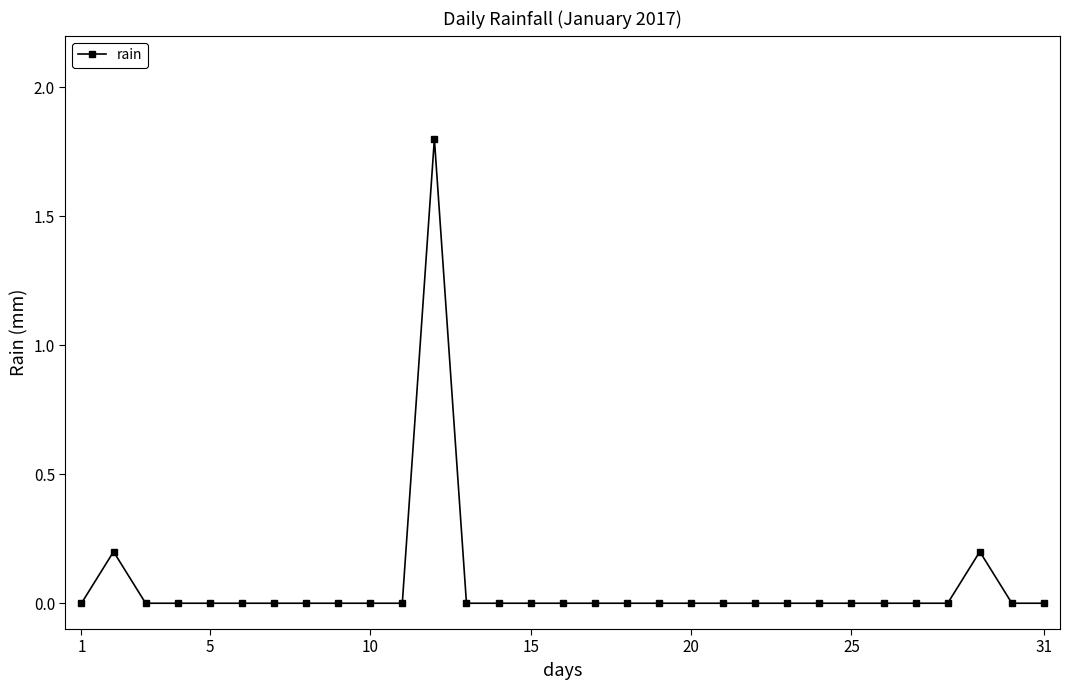

What is the sum of all values?

2.2